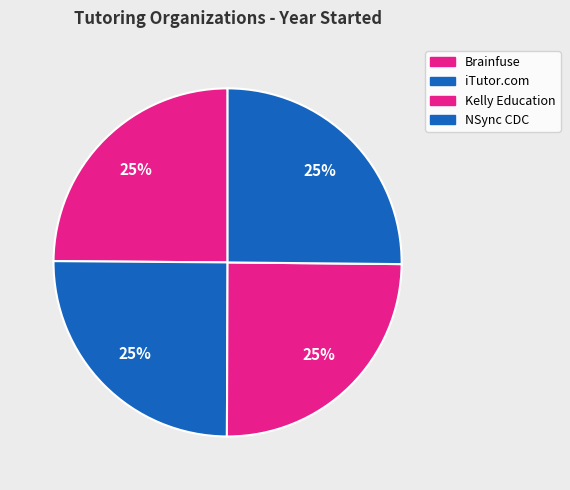

To the nearest percent, what percentage of the pie is iTutor.com?

25%